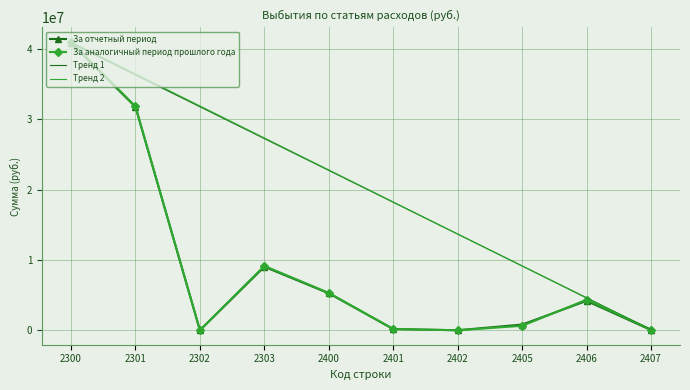

The value of За отчетный период at 2302 is 10222.3. True or false?

False